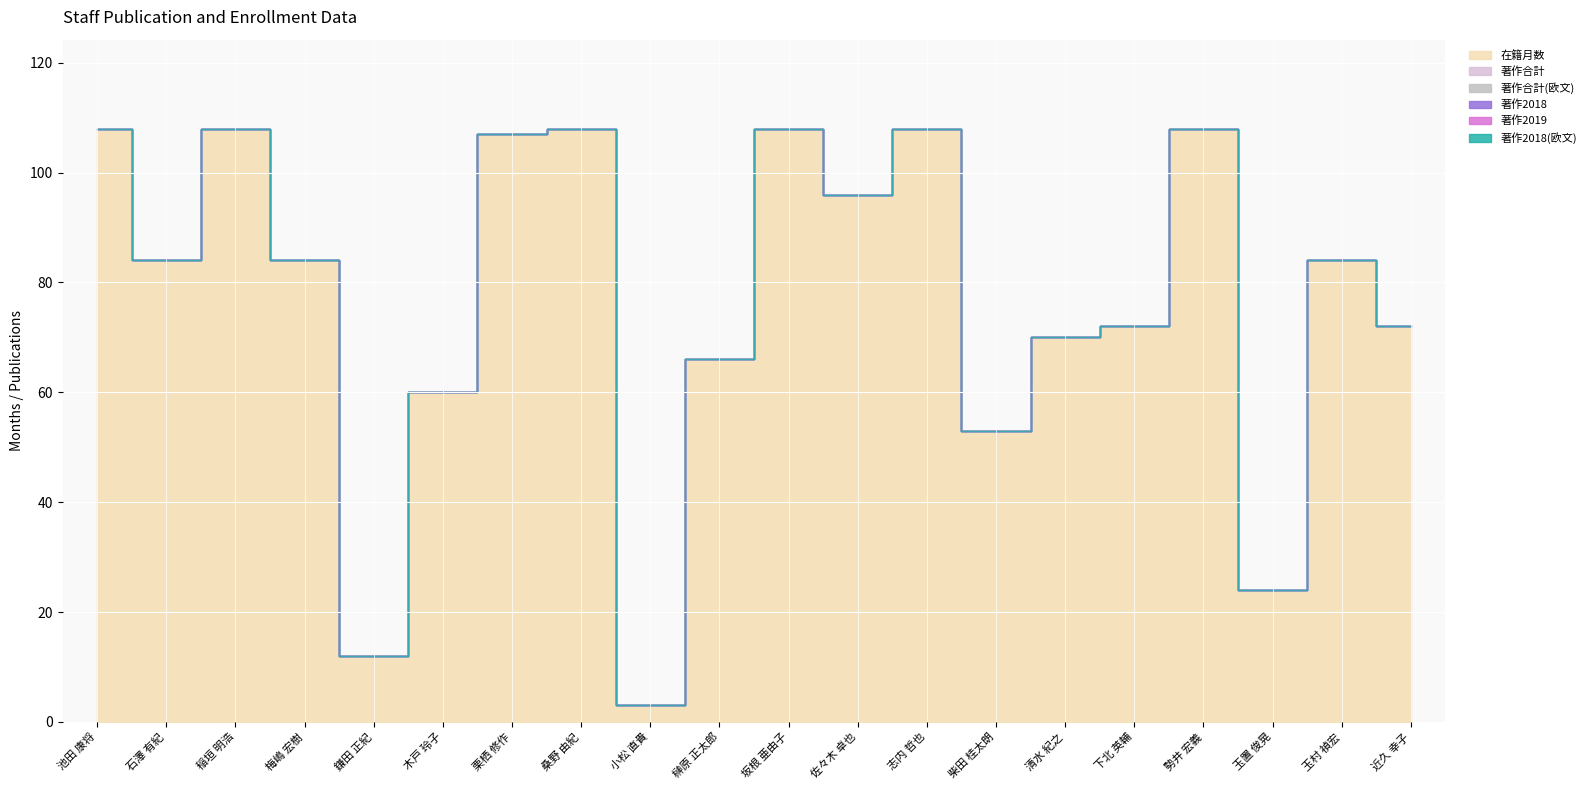

How many values in the 在籍月数 series are below 84?

9